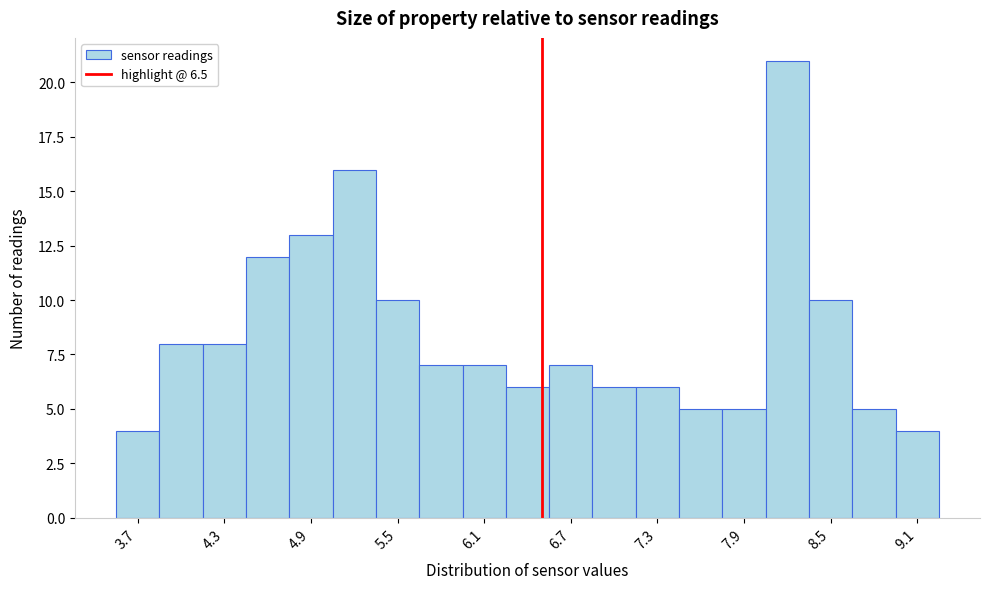

Around what value on the x-axis is the tallest bar? Give the approximate position of its centre, as read against the axis.

8.2